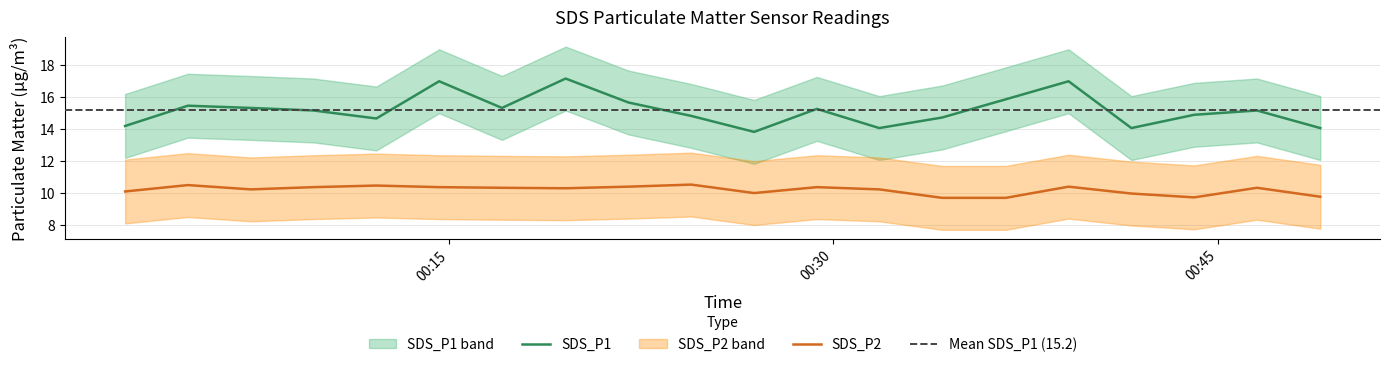

At which category is the sum across all series the highest?

2022/12/12 00:19:34